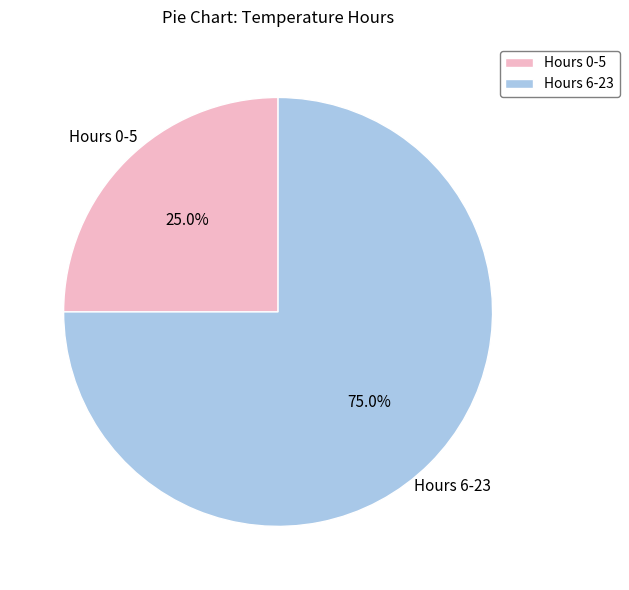

Which has a higher value, Hours 0-5 or Hours 6-23?

Hours 6-23